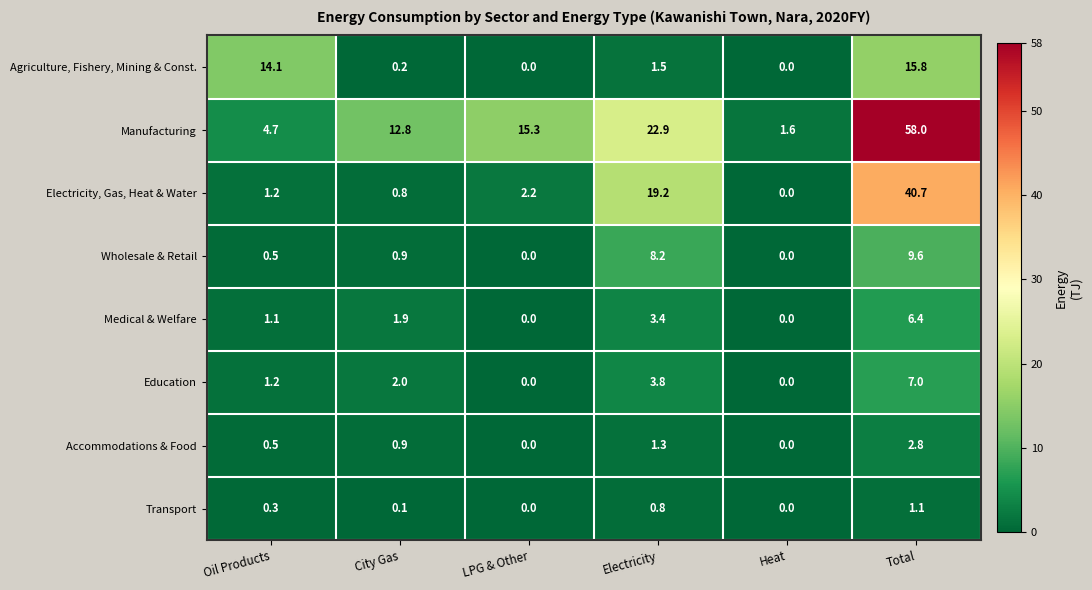

Which series has the widest spread of values?

Manufacturing